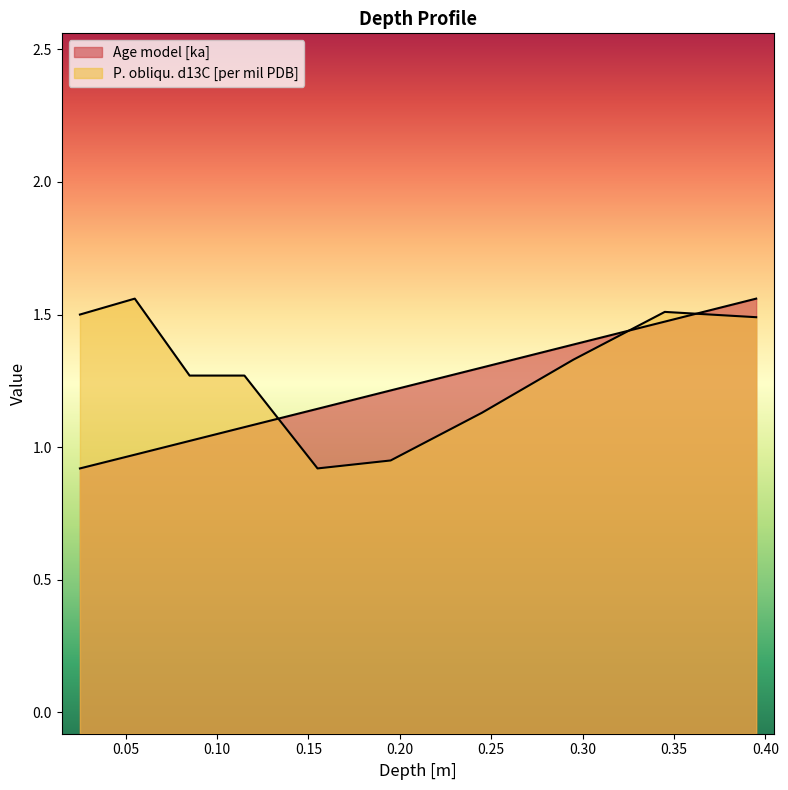

Count the number of categories in the chart.

10